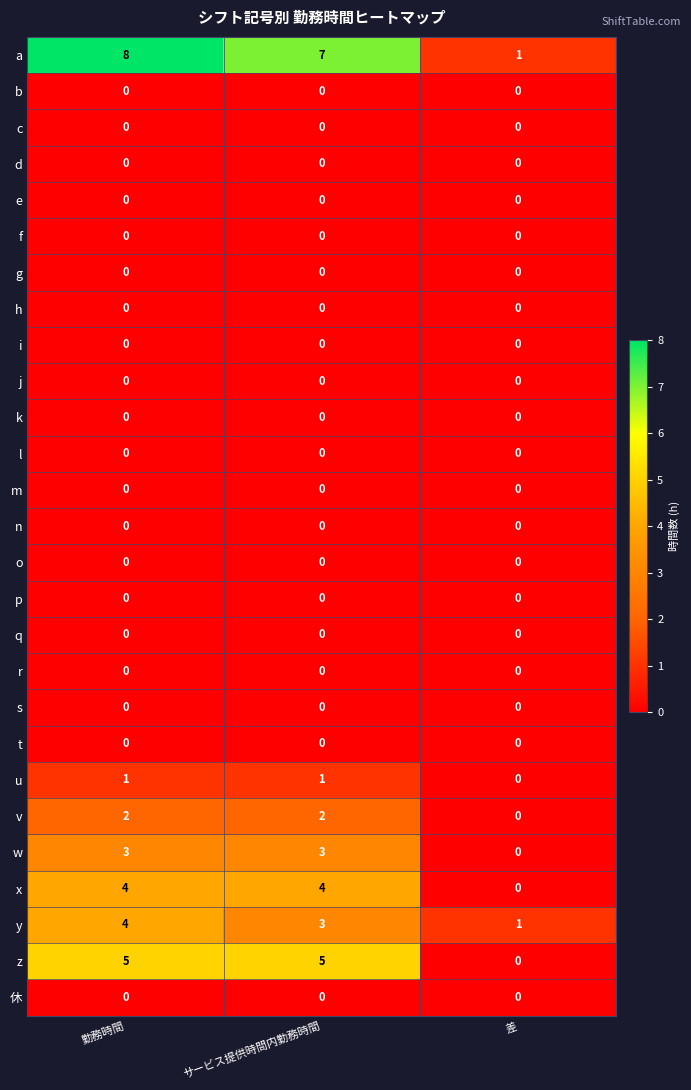

Which series has the widest spread of values?

a